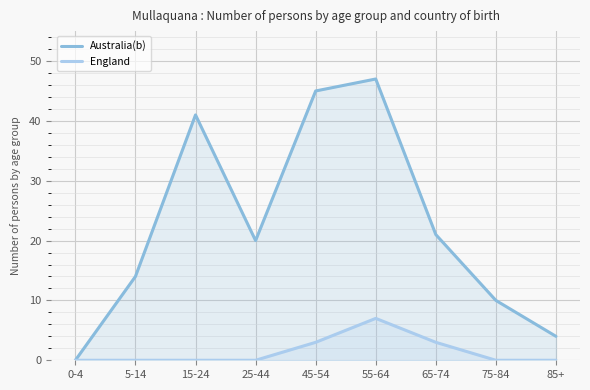

The value of Australia(b) at 75-84 is 10. True or false?

True